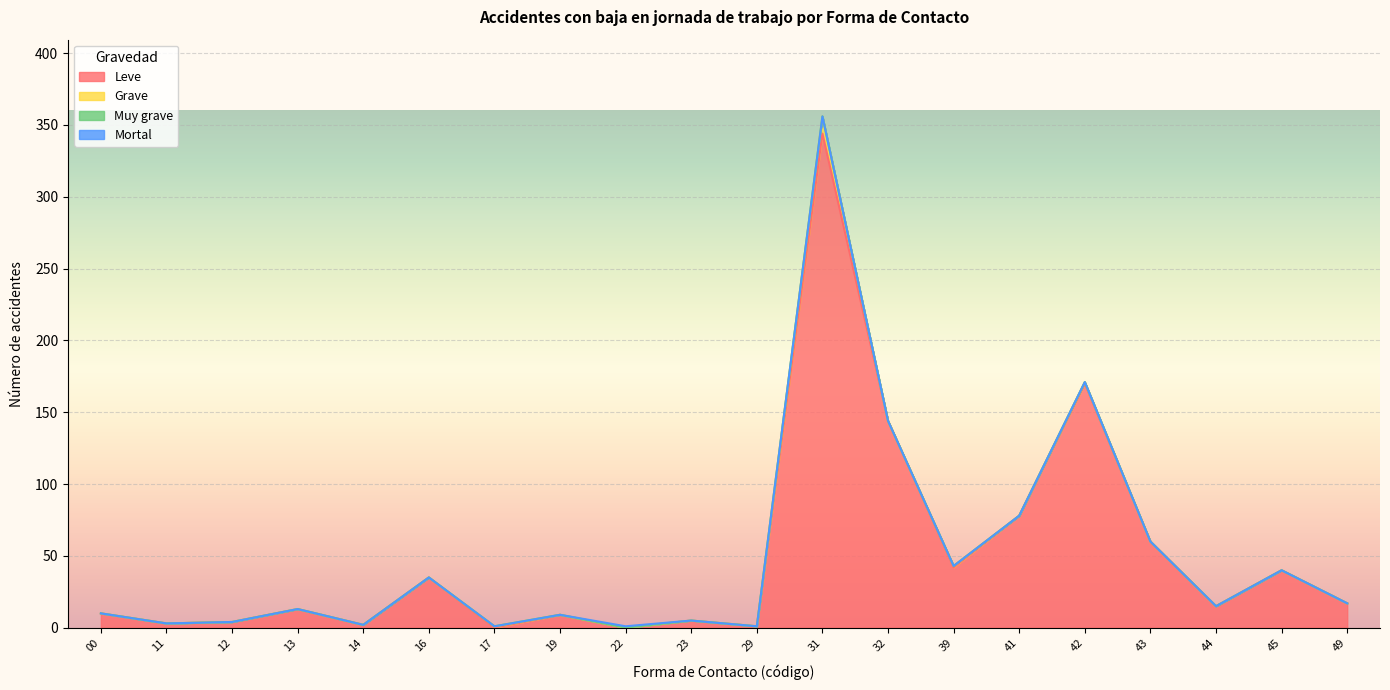

Which series has the largest total across all categories?

Leve